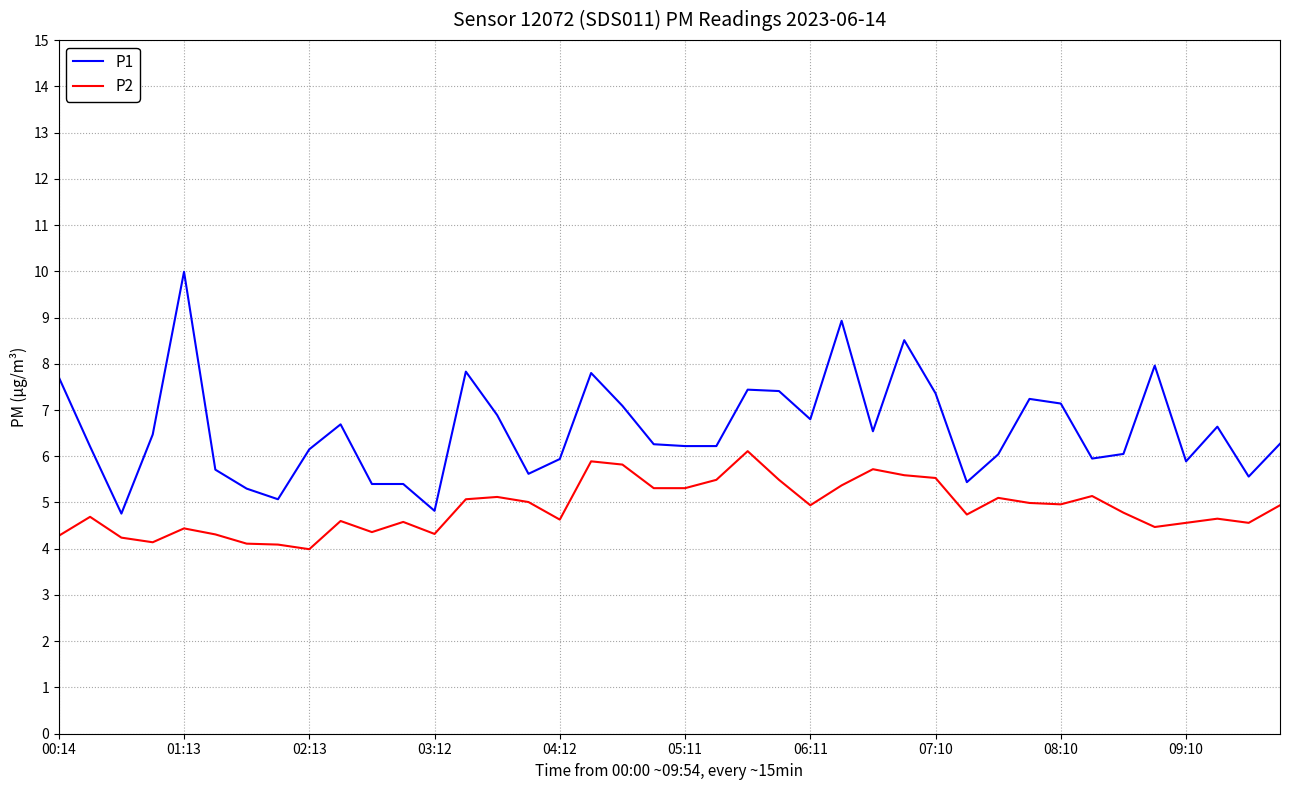

Which series has the largest total across all categories?

P1